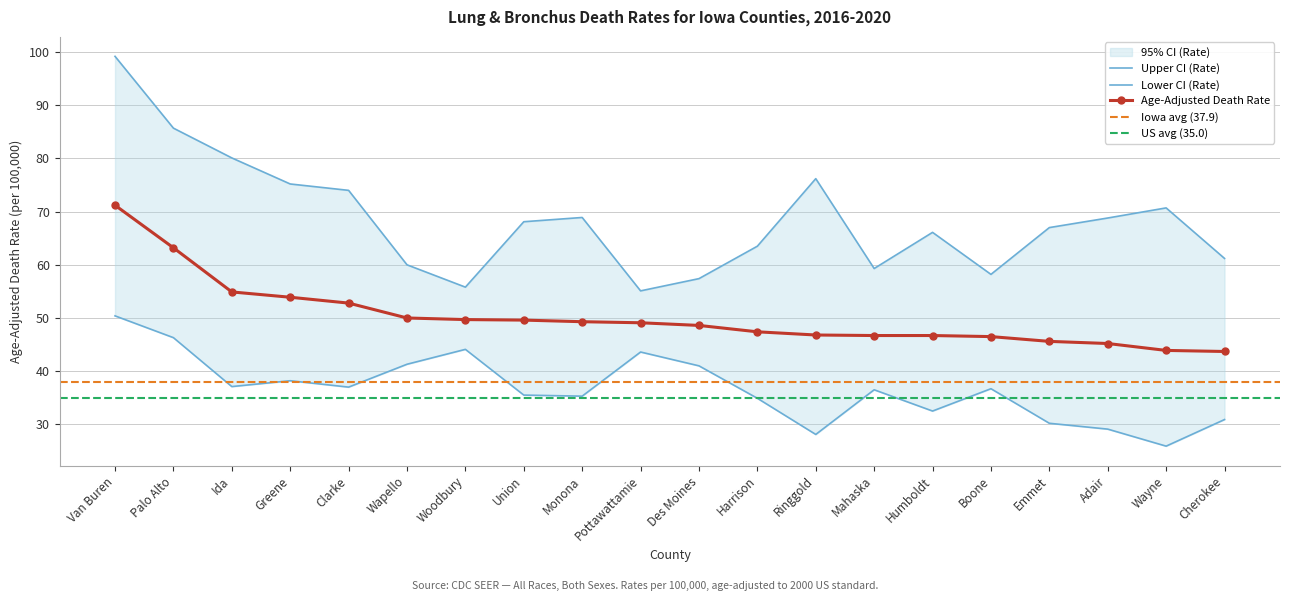

What is the difference between the highest and lowest values at Union?

32.6